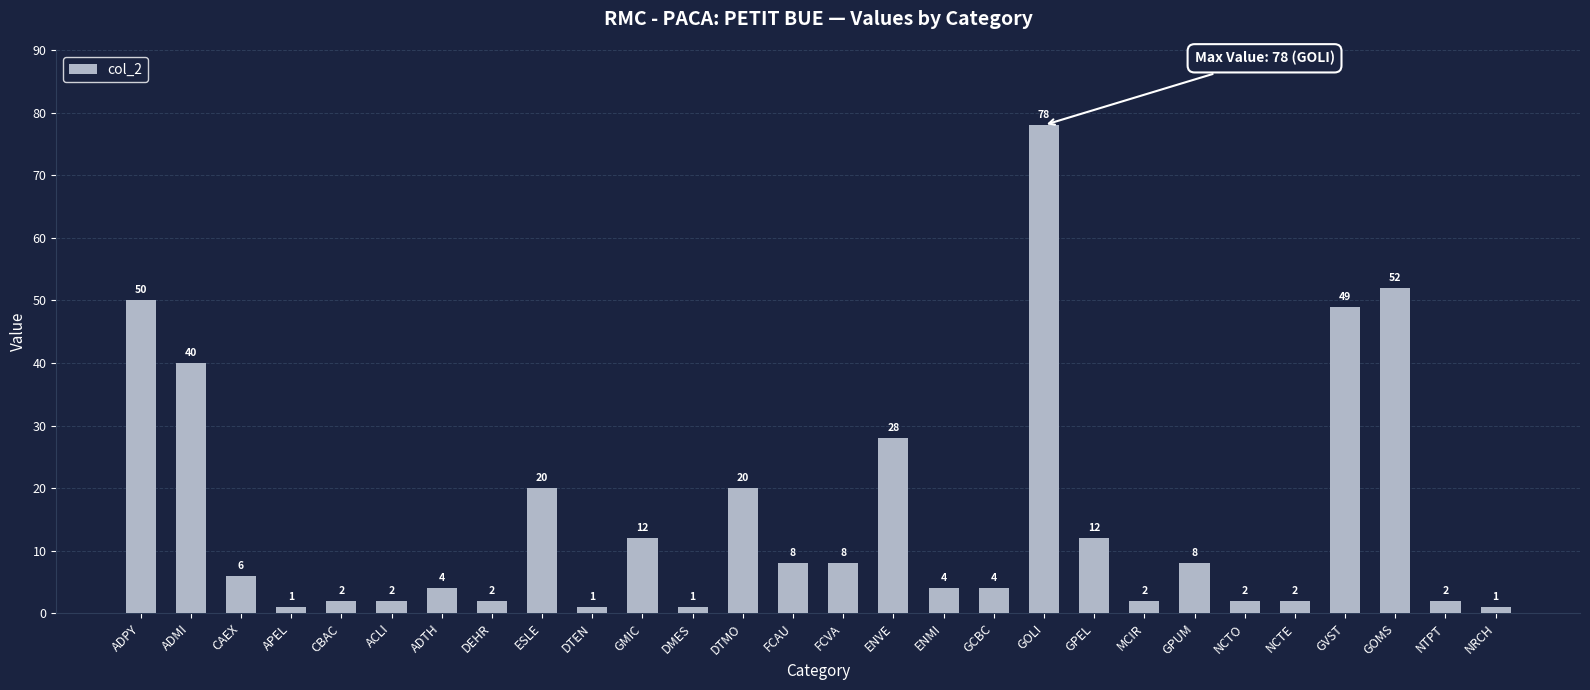

What is the maximum value shown in the chart?

78